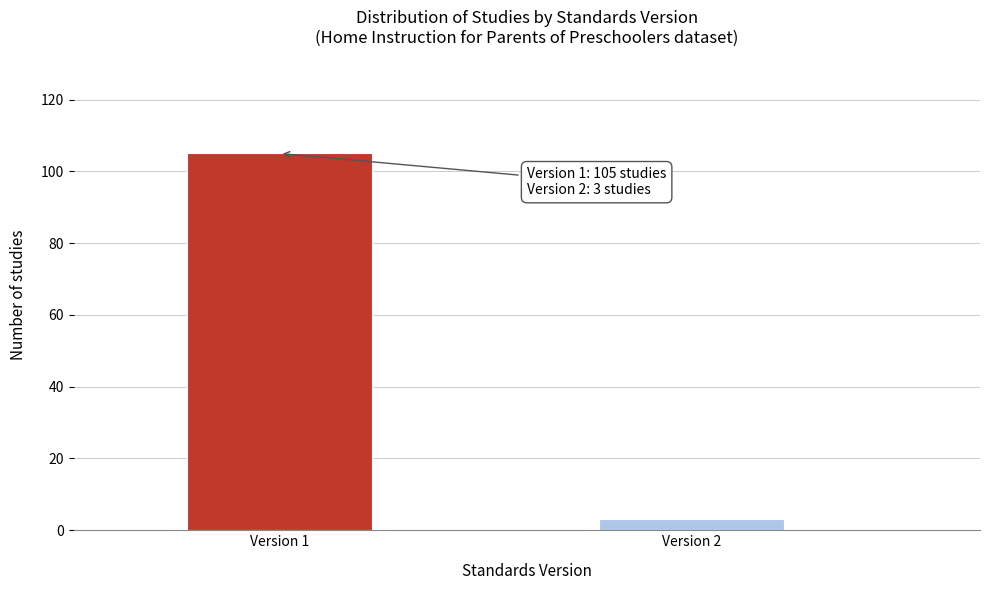

Reading right to left, extract all data points from this chart.

3	105